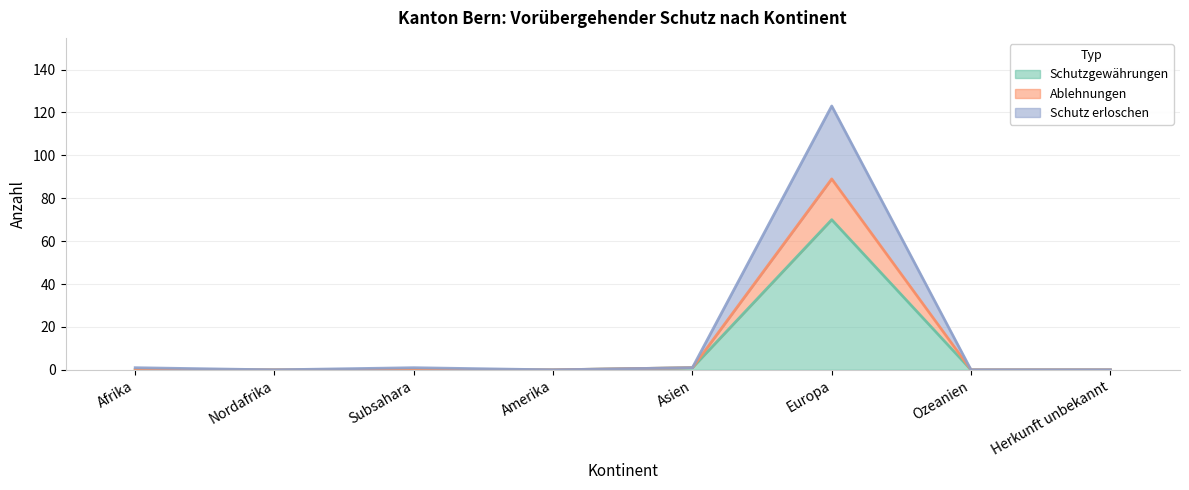

Is it true that Ablehnungen equals 1 at Asien?

False